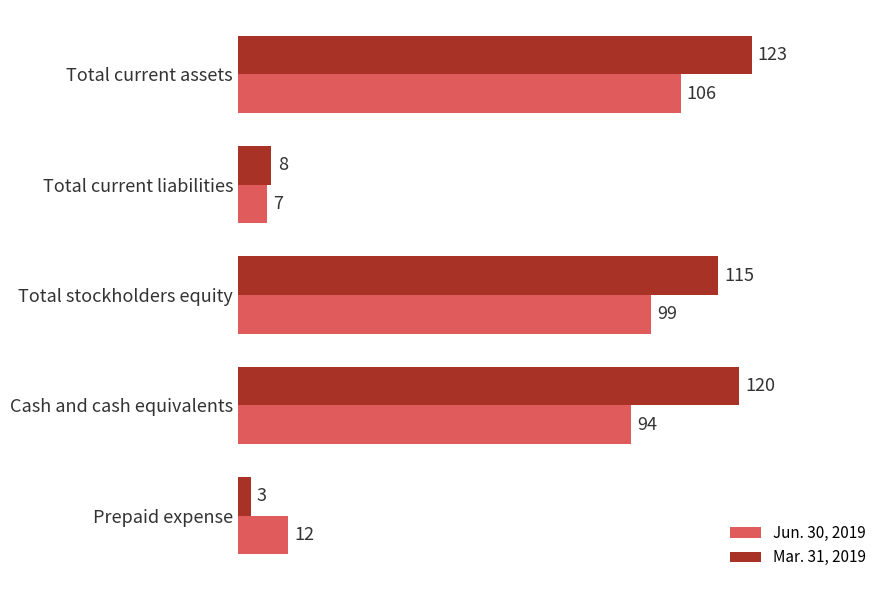

At how many categories does at least one series exceed 58?

3